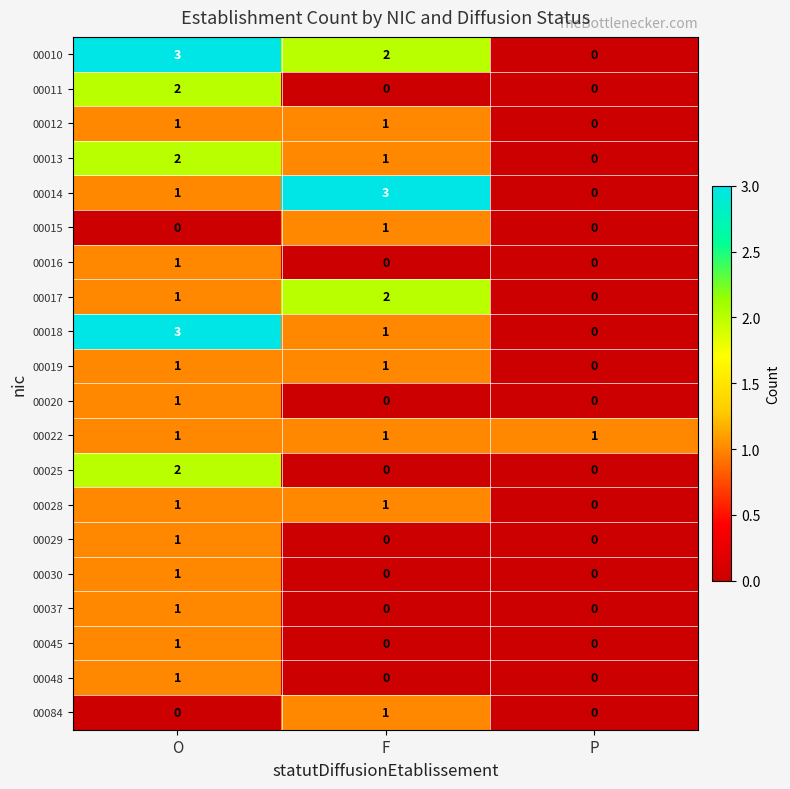

List the labels in order of 00010 value, largest first.

O, F, P